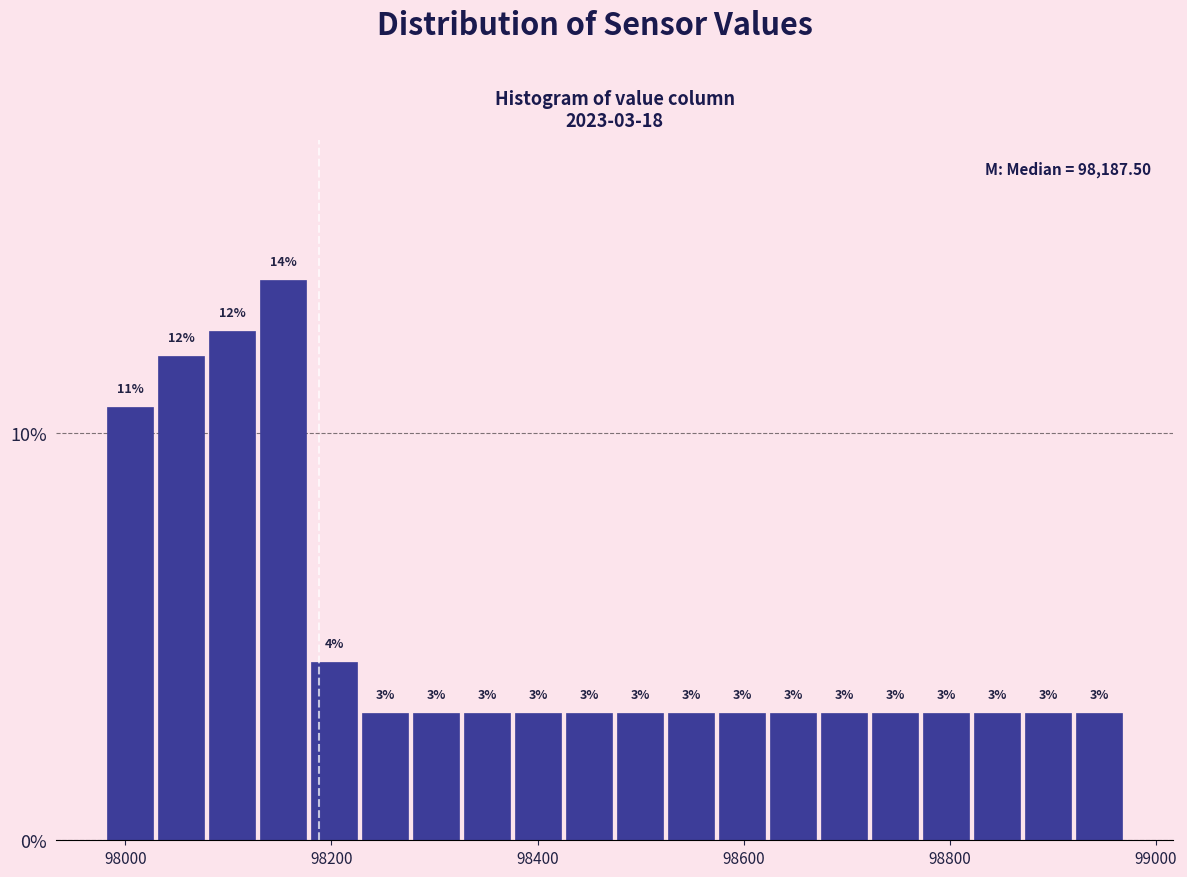

Read against the x-axis, roughly where is the centre of the tallest bar?

98160